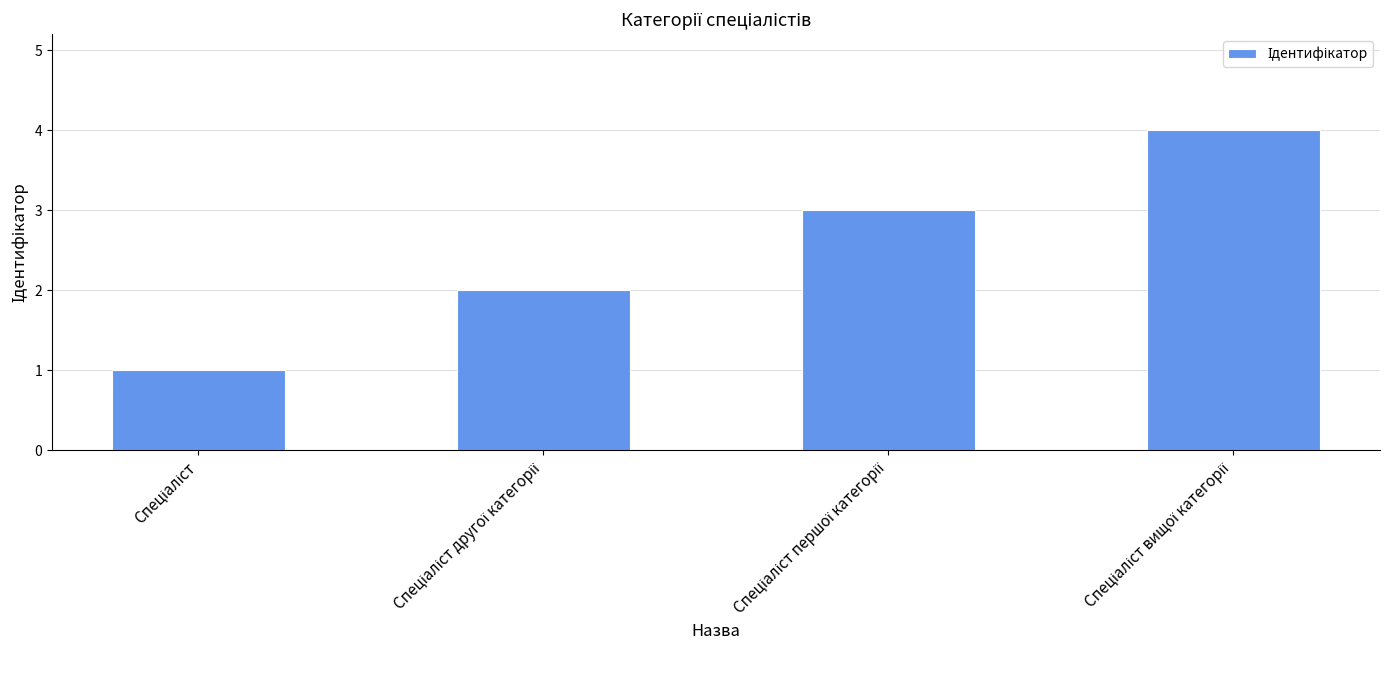

What is the difference between the maximum and minimum values?

3